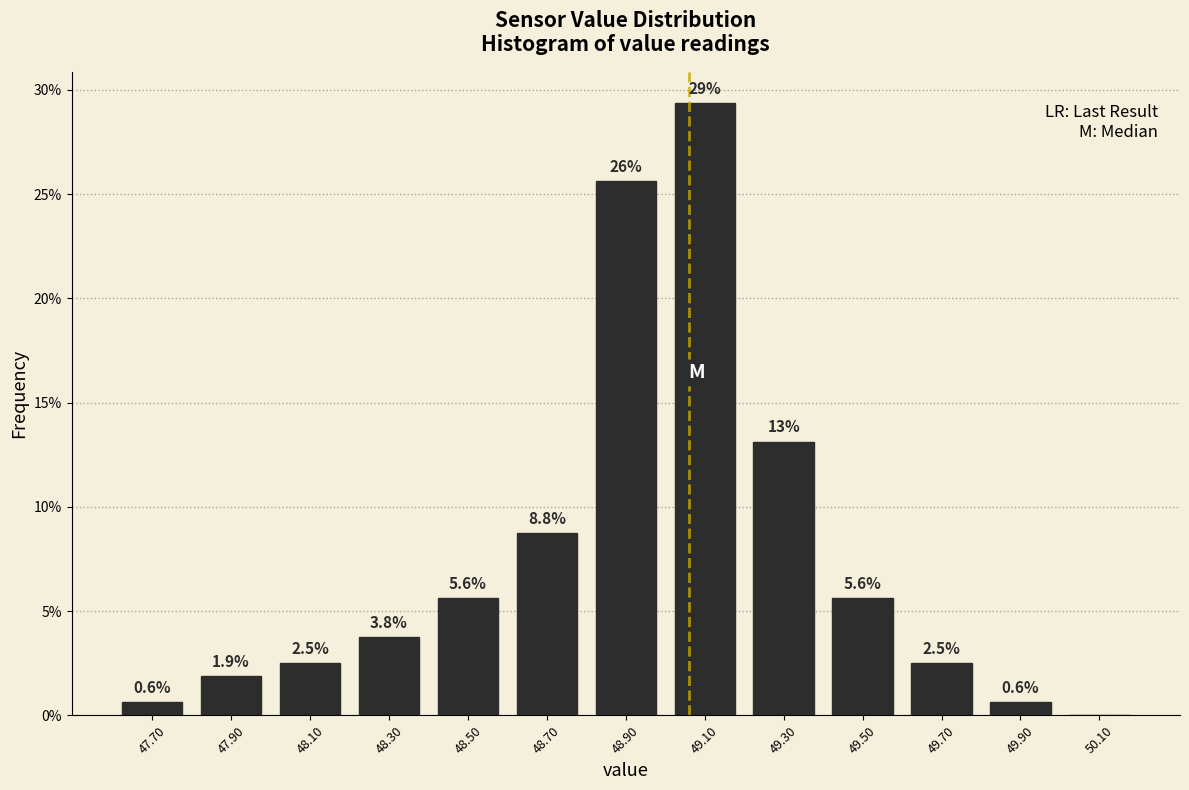

Over which range of the x-axis is the bar tallest?

49.0 to 49.2